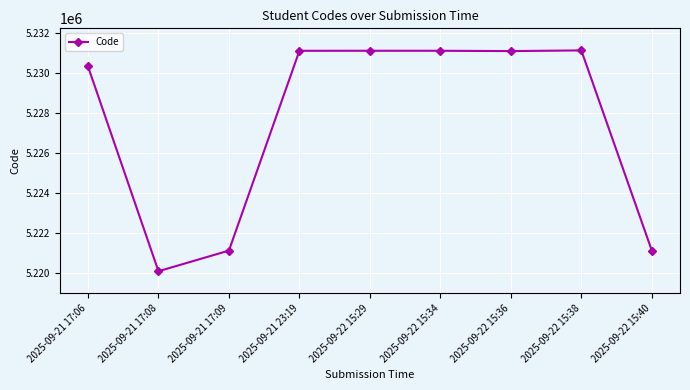

What is the label of the 9th point from the right?

2025-09-21 17:06